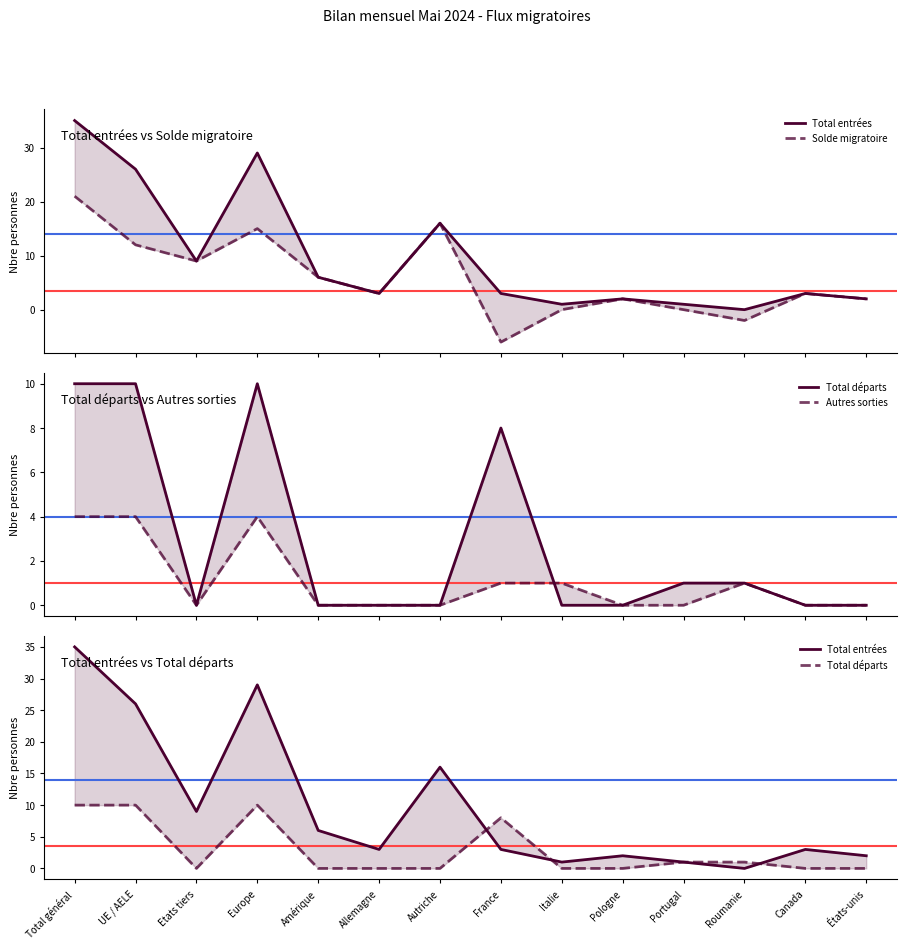

Which series has the largest total across all categories?

Total entrées